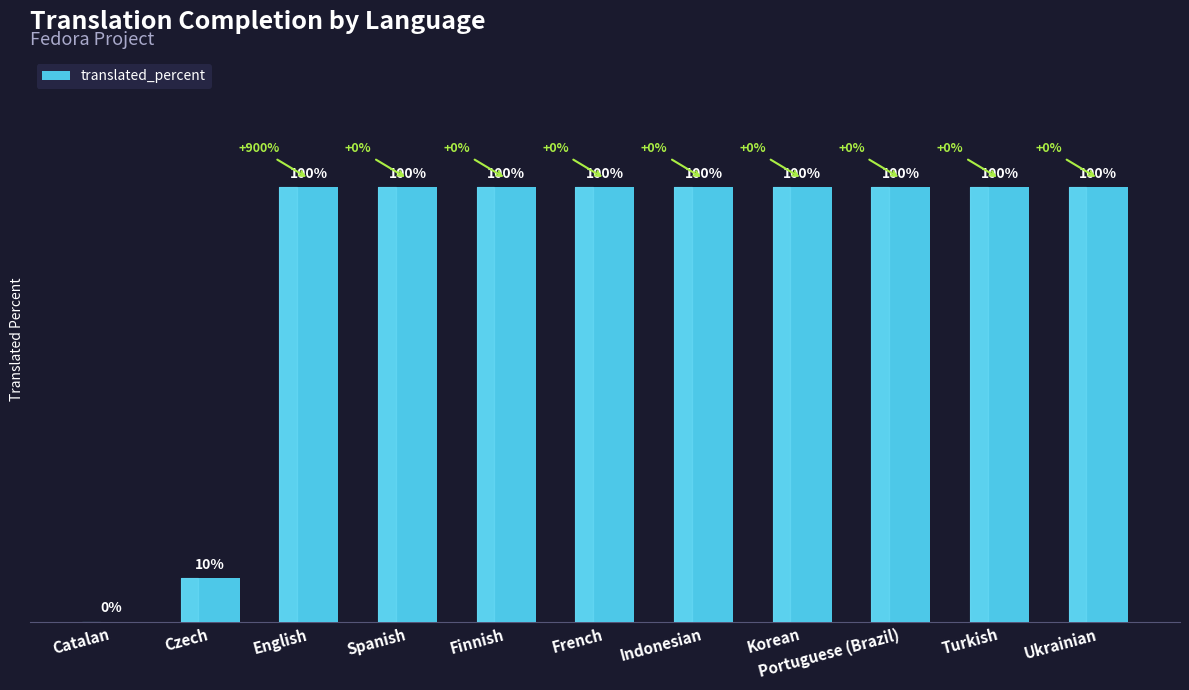

Where is the data nearest to the value 50?

Czech